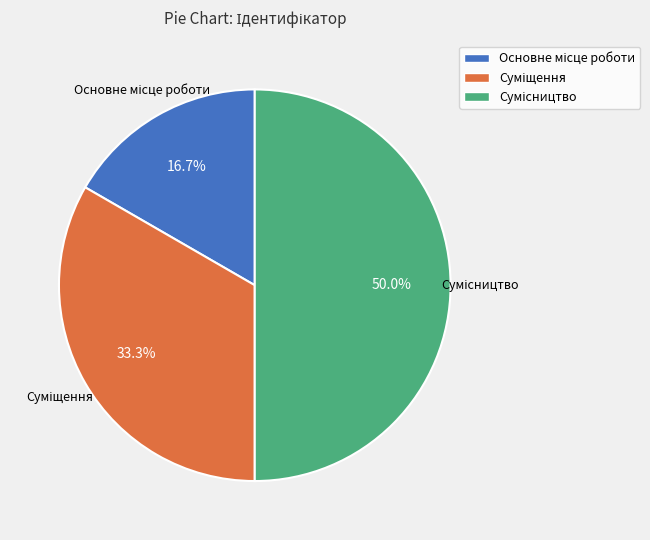

What percentage is the Суміщення slice, to the nearest percent?

33%